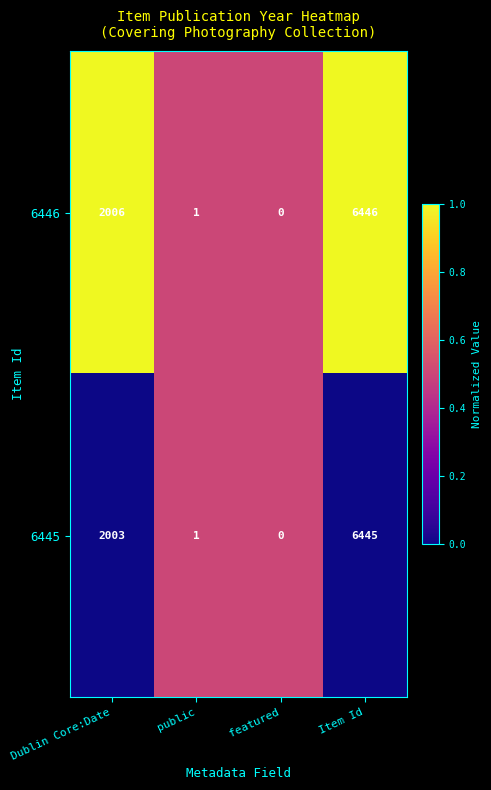

Rank the series by their average value, from highest to lowest.

6446, 6445